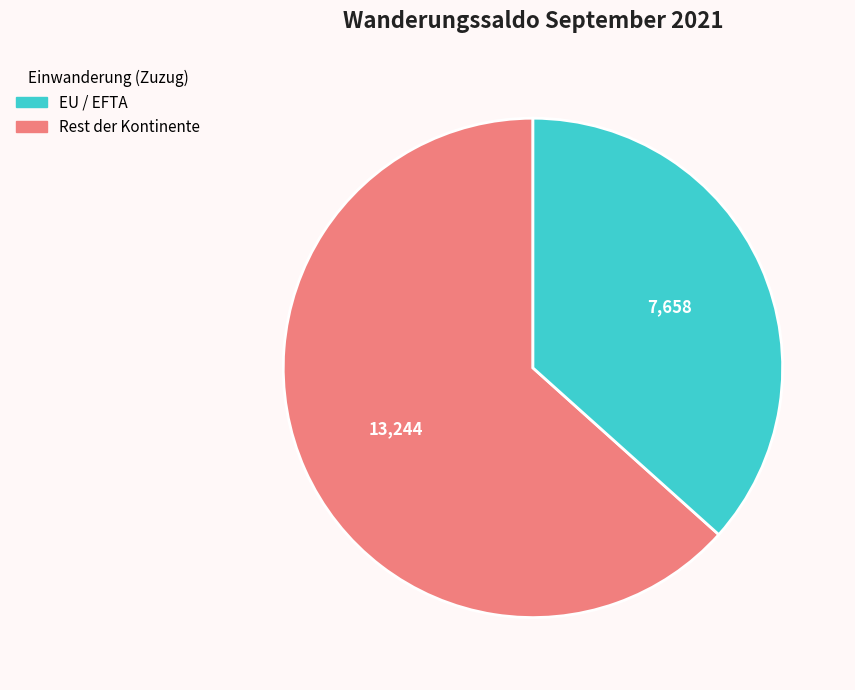

Is there any slice that represents more than half of the pie?

Yes